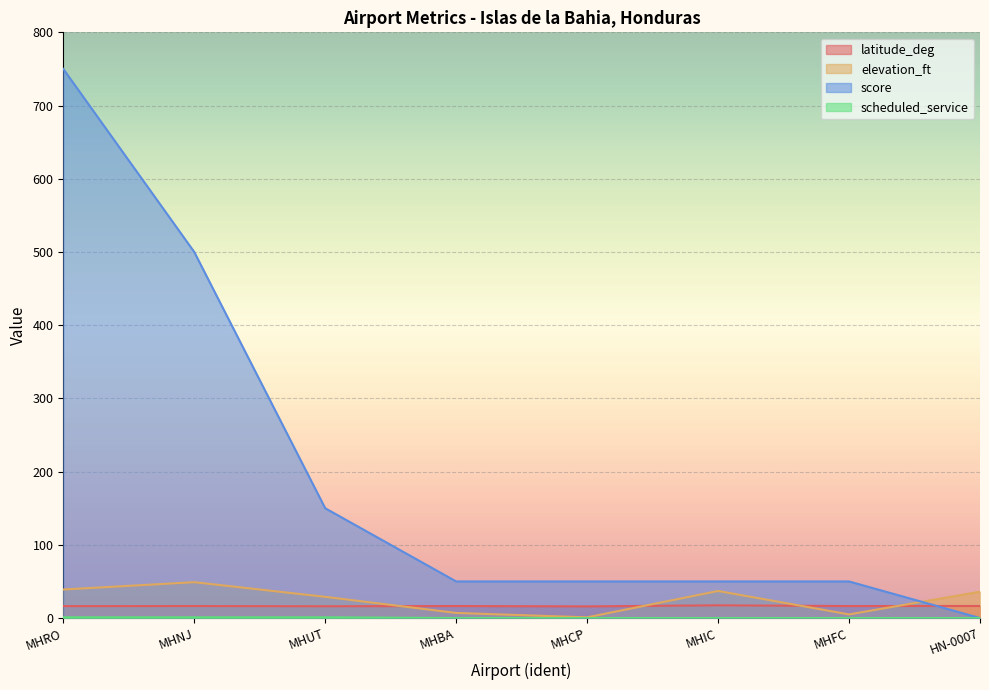

What is the sum of the elevation_ft values at MHNJ and MHUT?

78.0